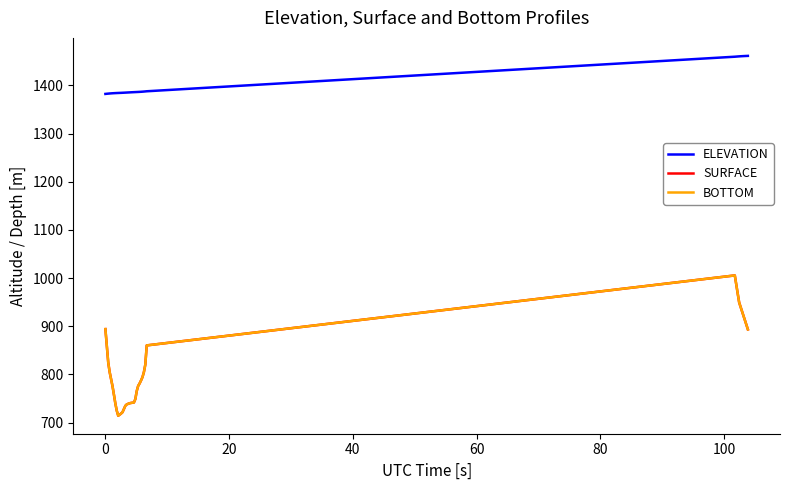

Does the chart display data point markers on the line(s)?

No